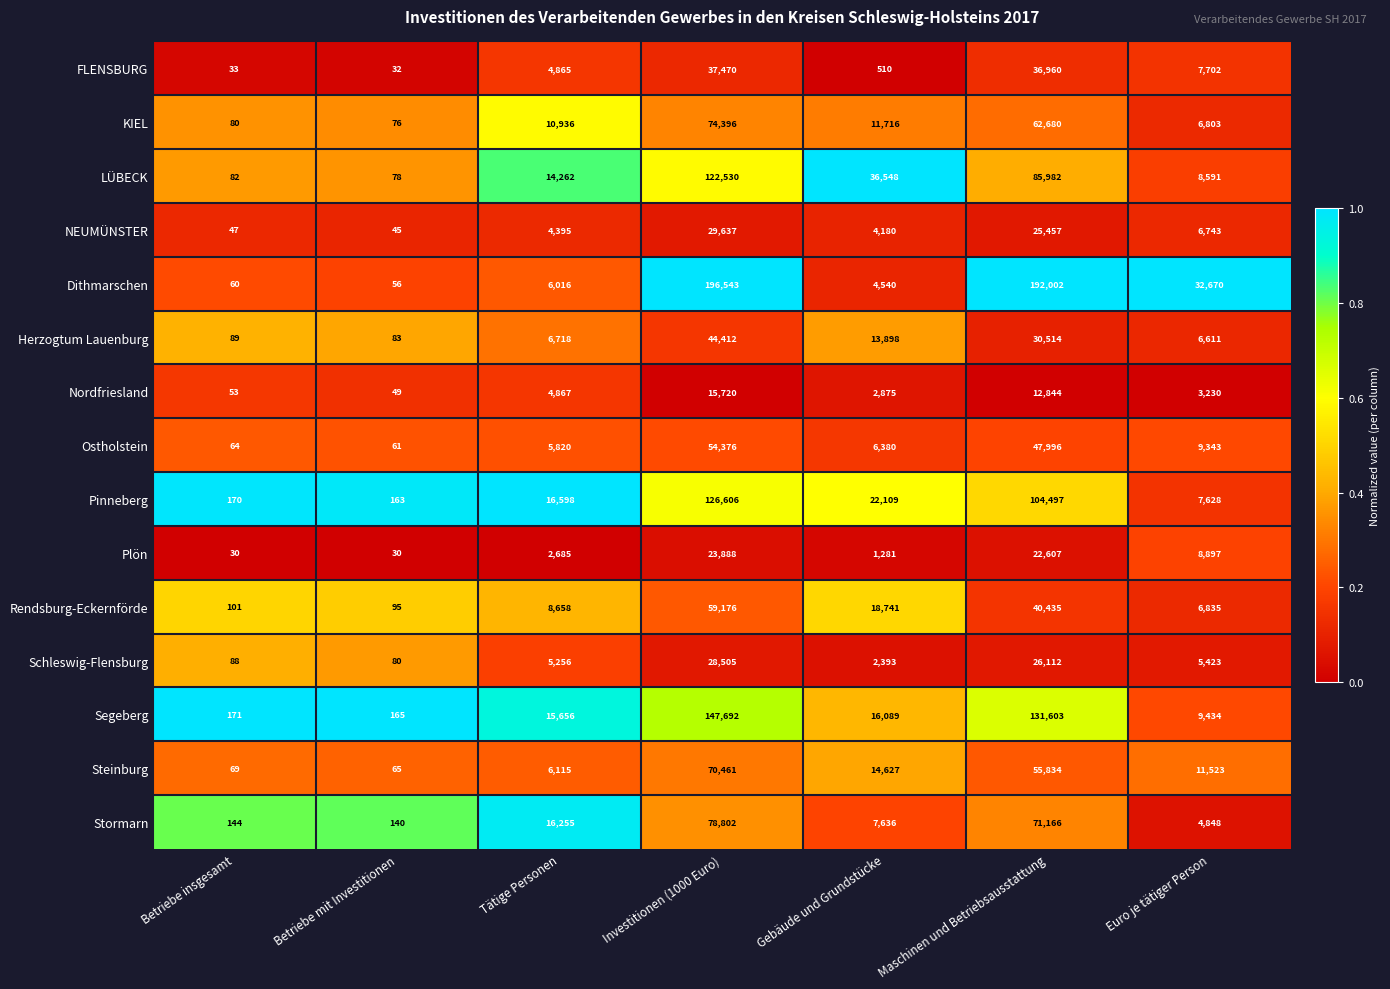

What is the total value across all series at Tätige Personen?

129102